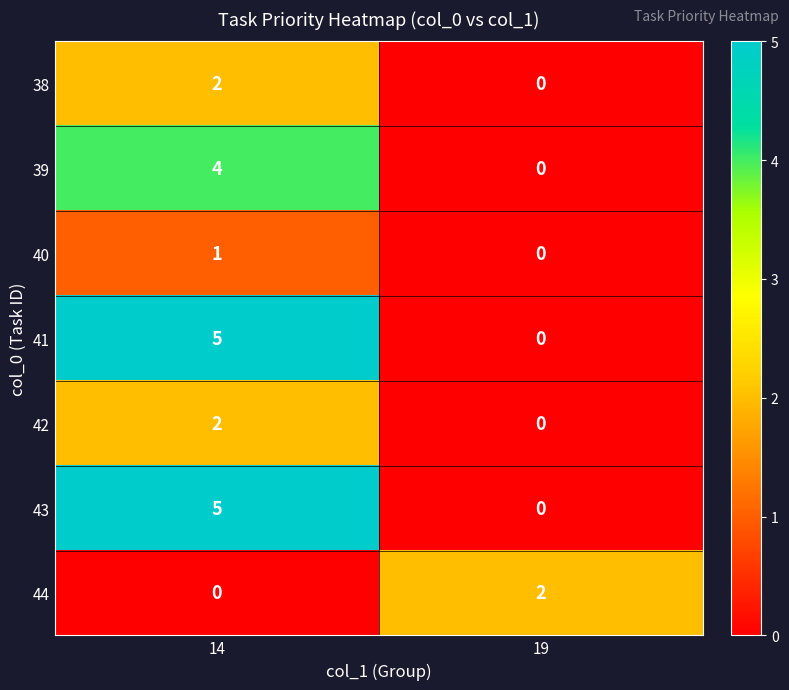

Reading right to left, transcribe all the data shown in this chart.

38: 19=0	14=2
39: 19=0	14=4
40: 19=0	14=1
41: 19=0	14=5
42: 19=0	14=2
43: 19=0	14=5
44: 19=2	14=0